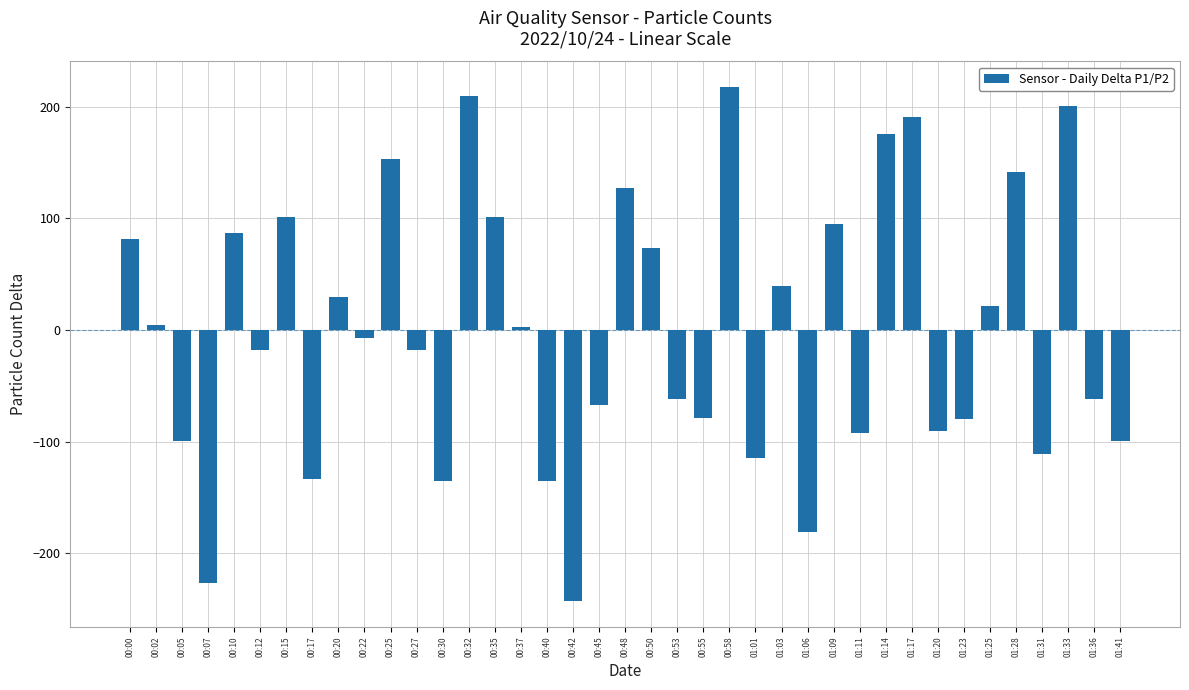

What is the label of the 4th bar from the right?

01:31